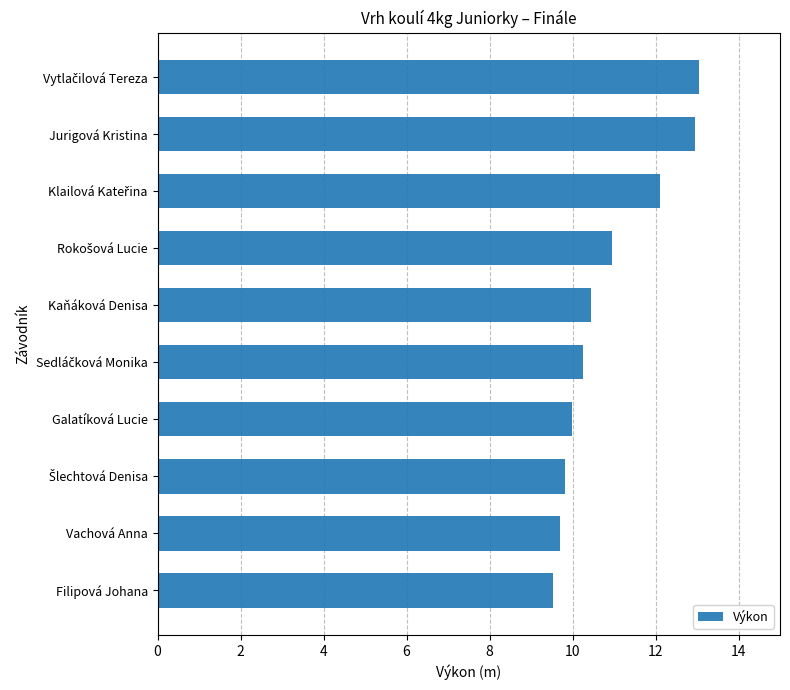

Which label corresponds to the smallest value in the chart?

Filipová Johana